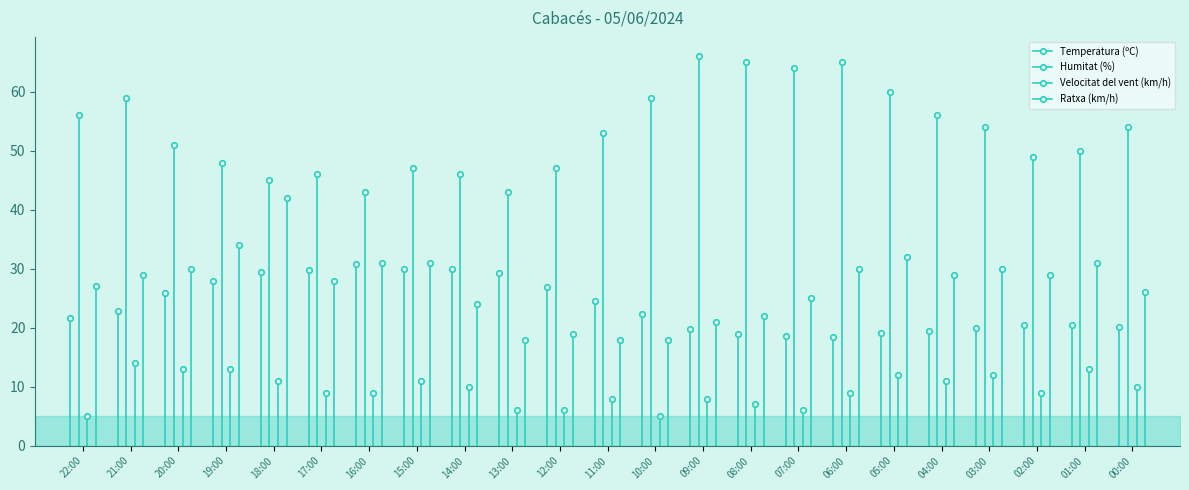

At which label does Ratxa (km/h) first exceed 29?

20:00